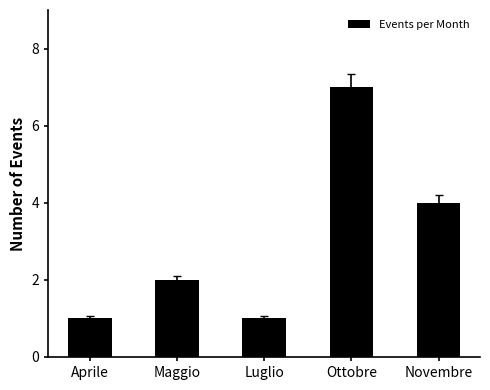

Which category has the highest value across all series?

Ottobre